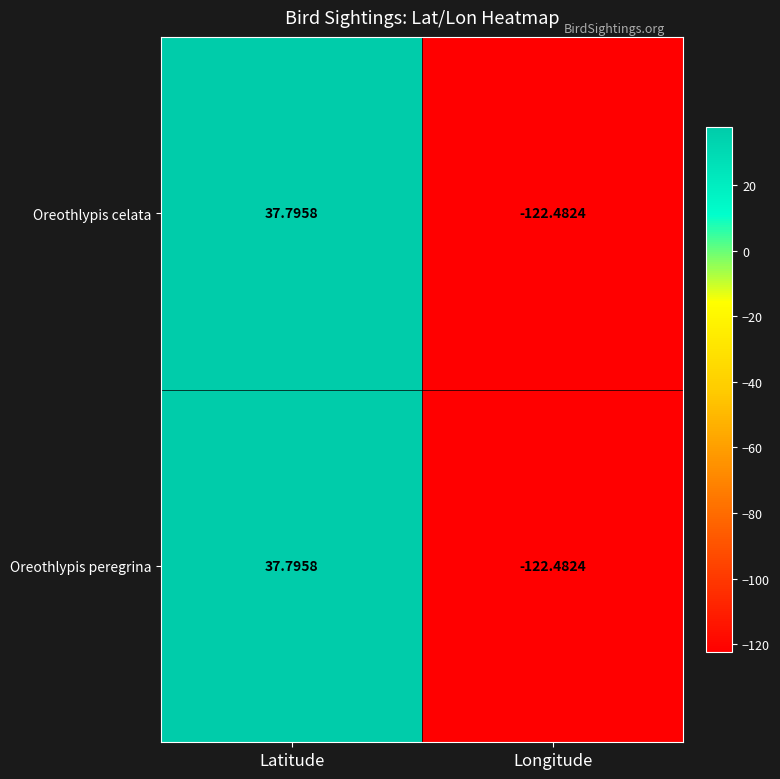

Which category has the highest value in the Oreothlypis celata series?

Latitude